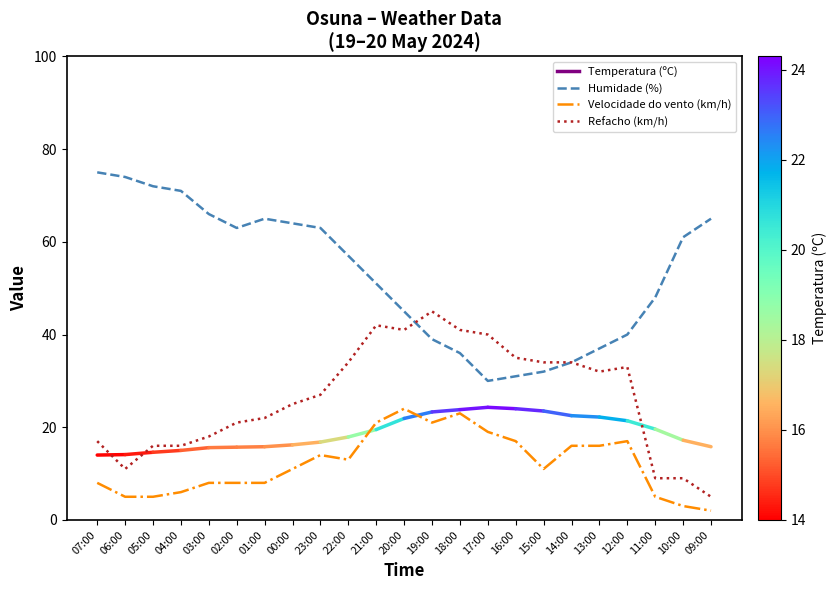

Rank the series at 03:00 from highest to lowest value.

Humidade (%), Refacho (km/h), Velocidade do vento (km/h)